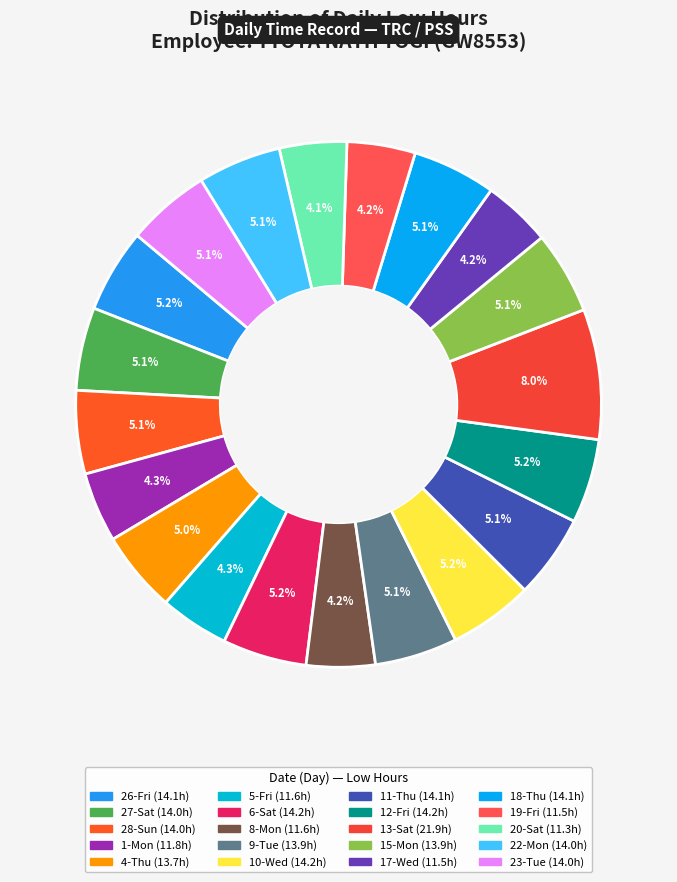

True or false: 18-Thu accounts for 5% of the total.

True